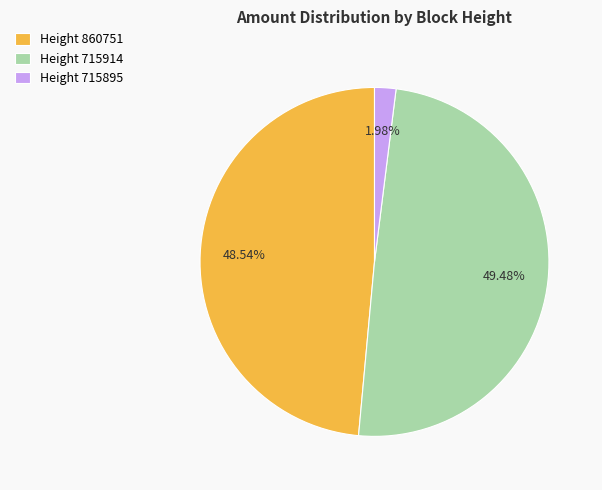

Rank the categories by value from highest to lowest.

Height 715914, Height 860751, Height 715895